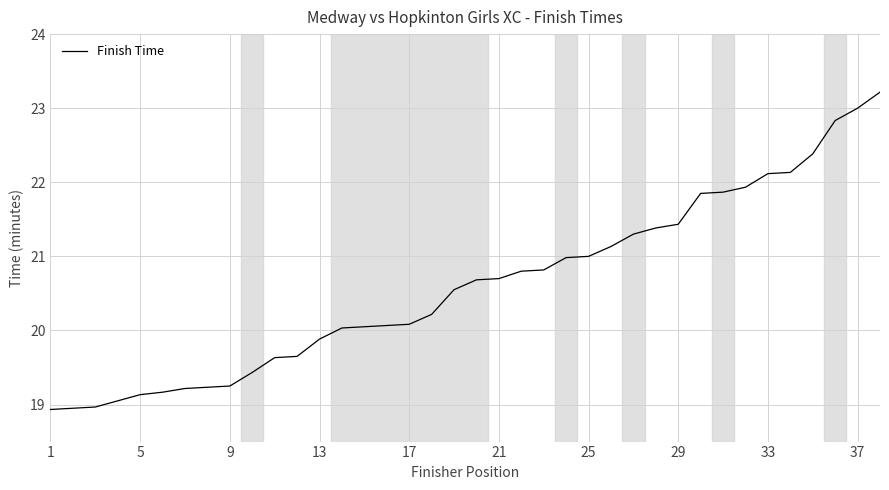

What is the minimum value shown in the chart?

18.9